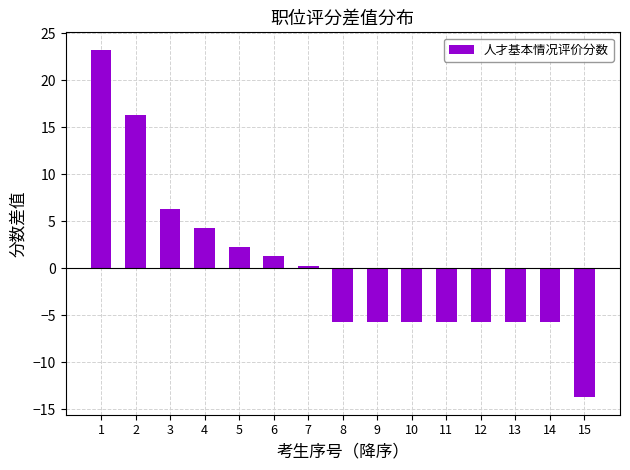

The value at 10 is -5.7. True or false?

True